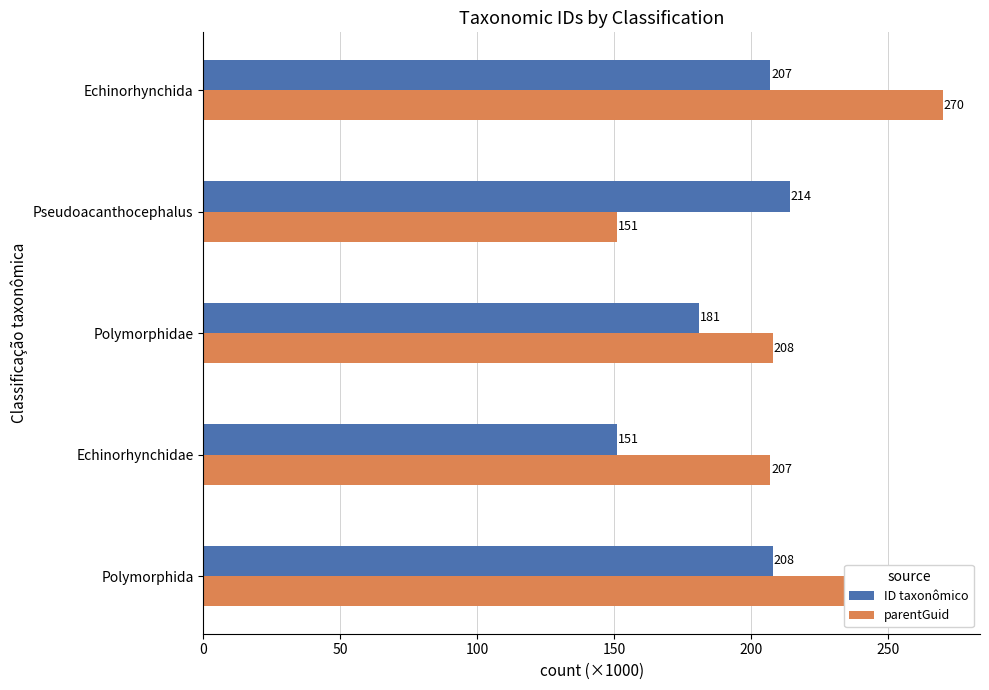

What is the sum of all parentGuid values?

1106